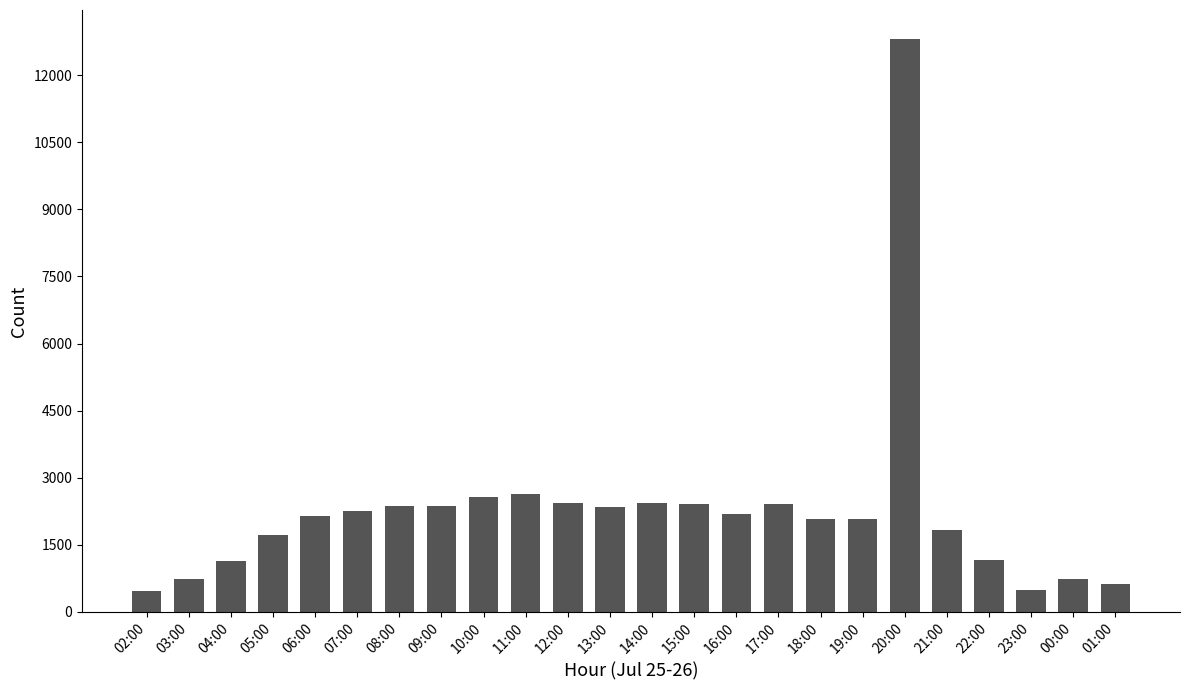

What is the greatest value displayed?

12814